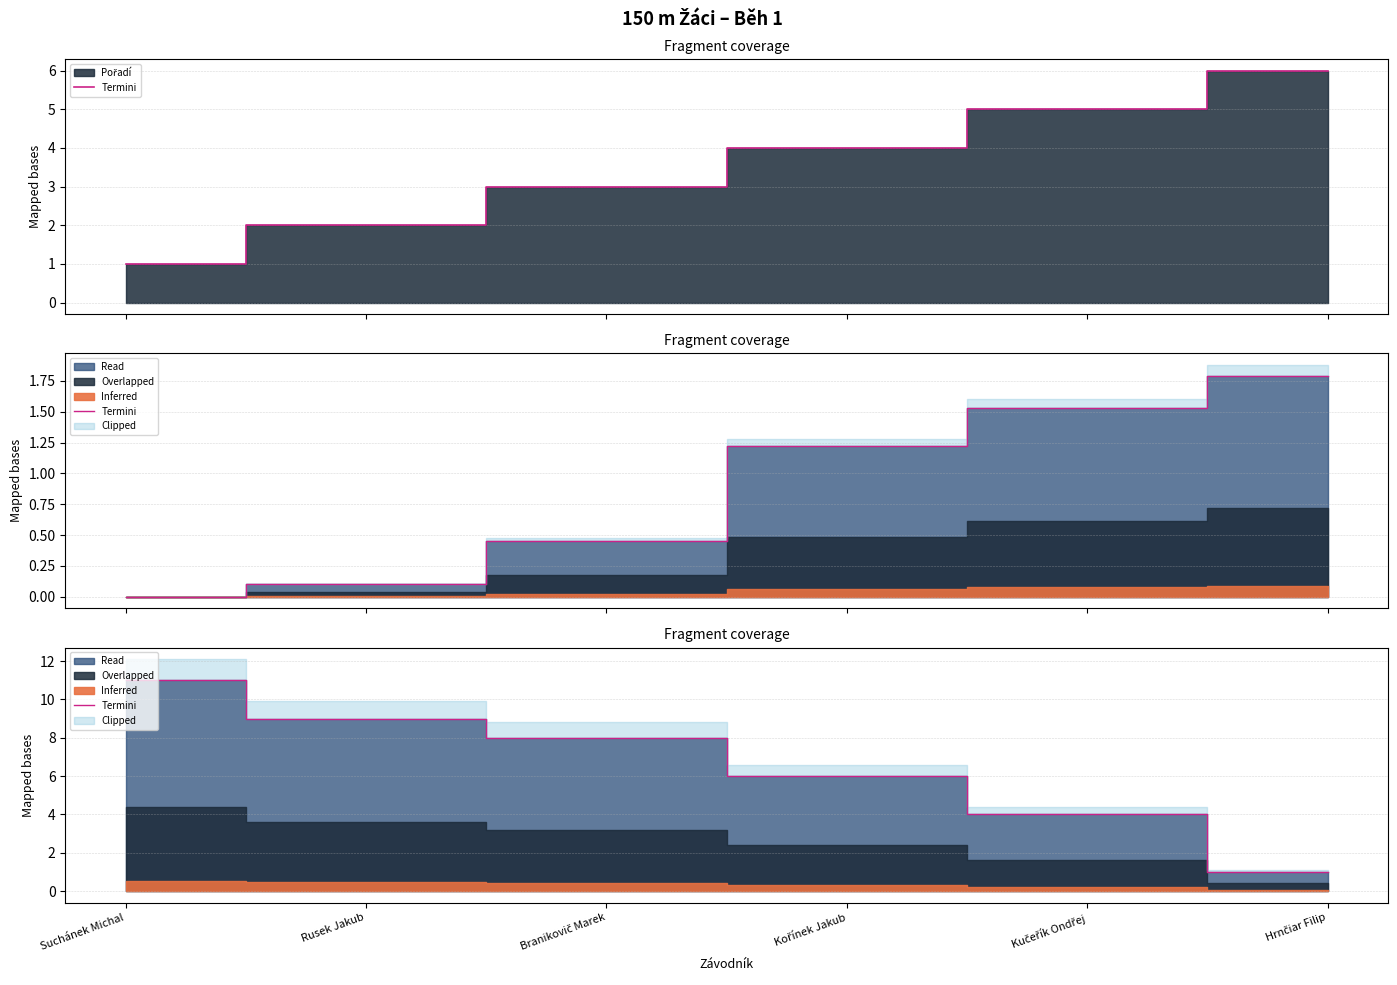

Is it true that the value at Kučeřík Ondřej is 4?

True